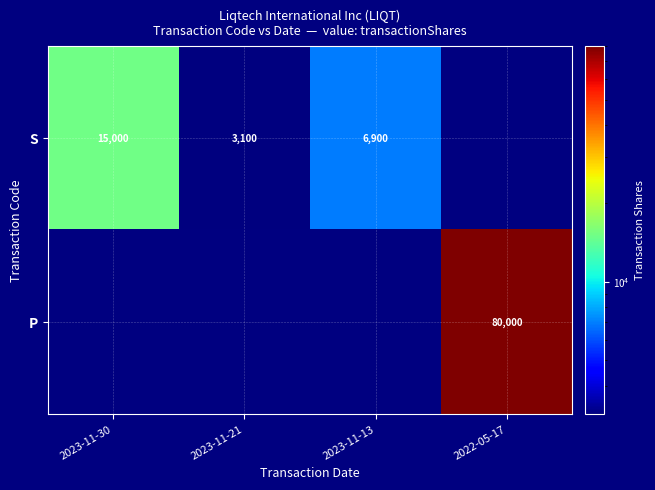

Is the value of P at 2022-05-17 greater than the value of S at 2023-11-21?

Yes